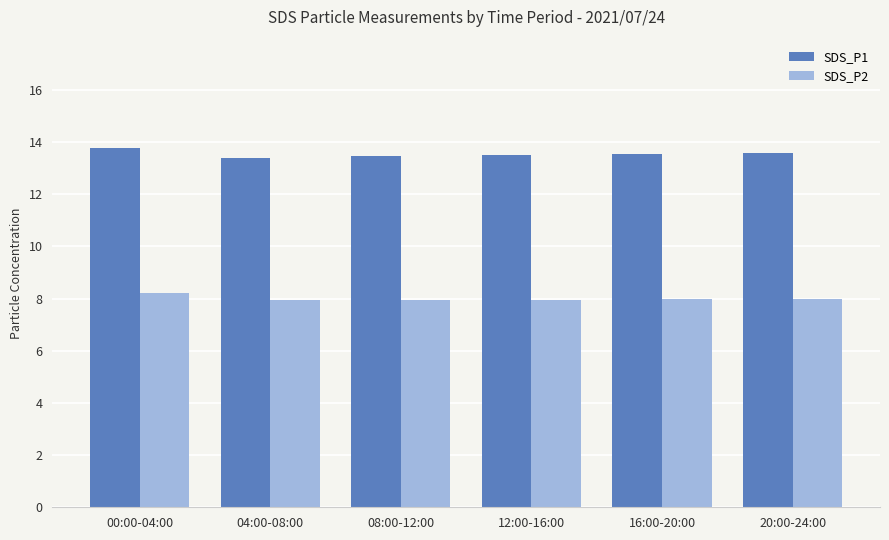

The value of SDS_P1 at 12:00-16:00 is 13.5. True or false?

True